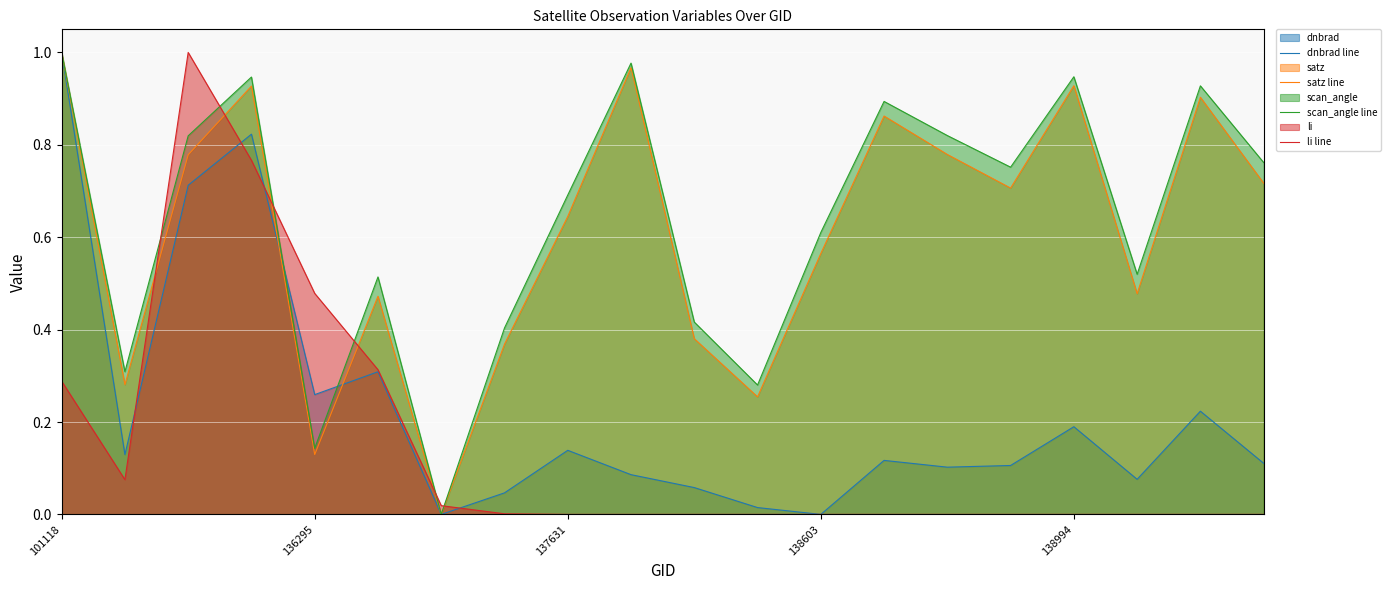

True or false: satz line and scan_angle line intersect in this chart.

False